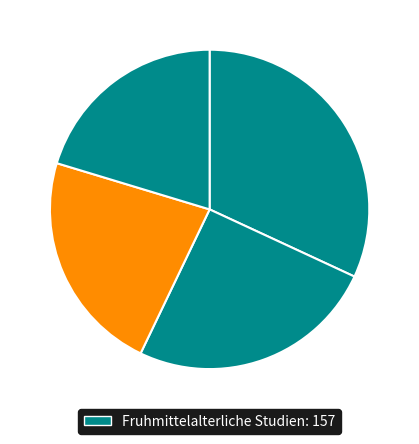

How many slices are in this pie chart?

4